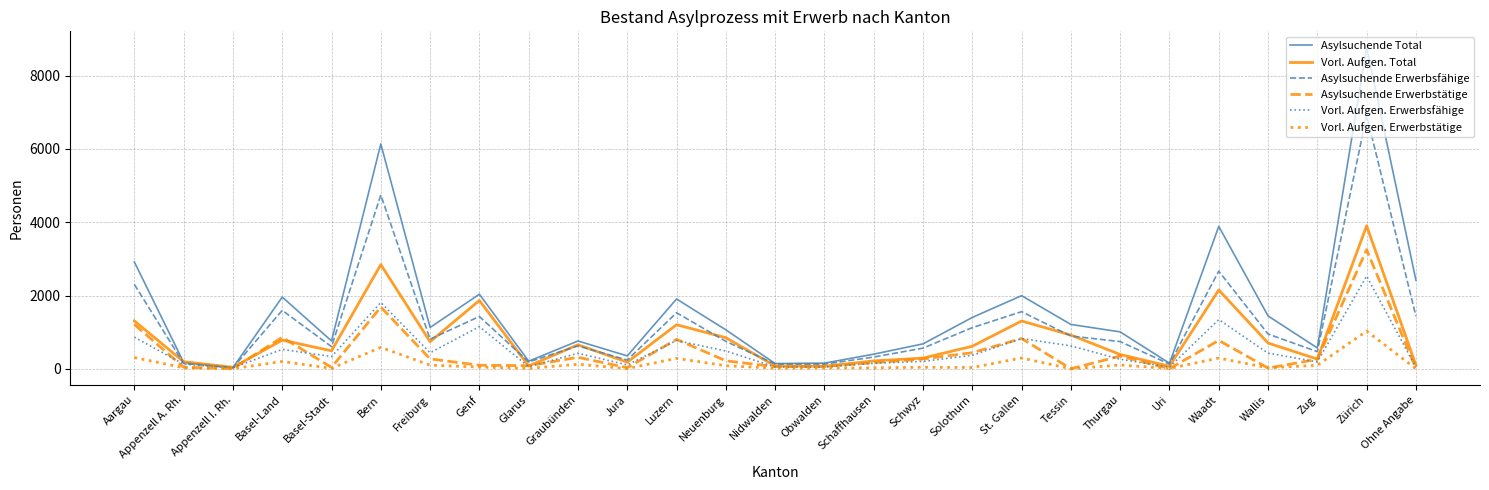

What is the total value across all series at Aargau?

8908